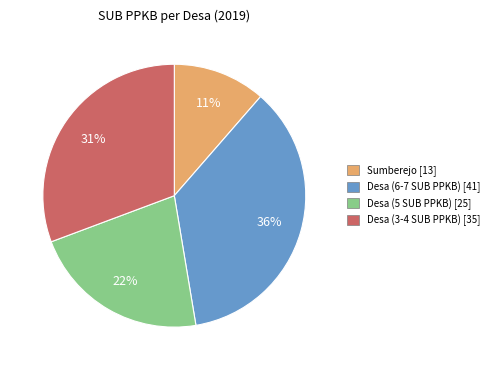

To the nearest percent, what is the average slice percentage?

25%